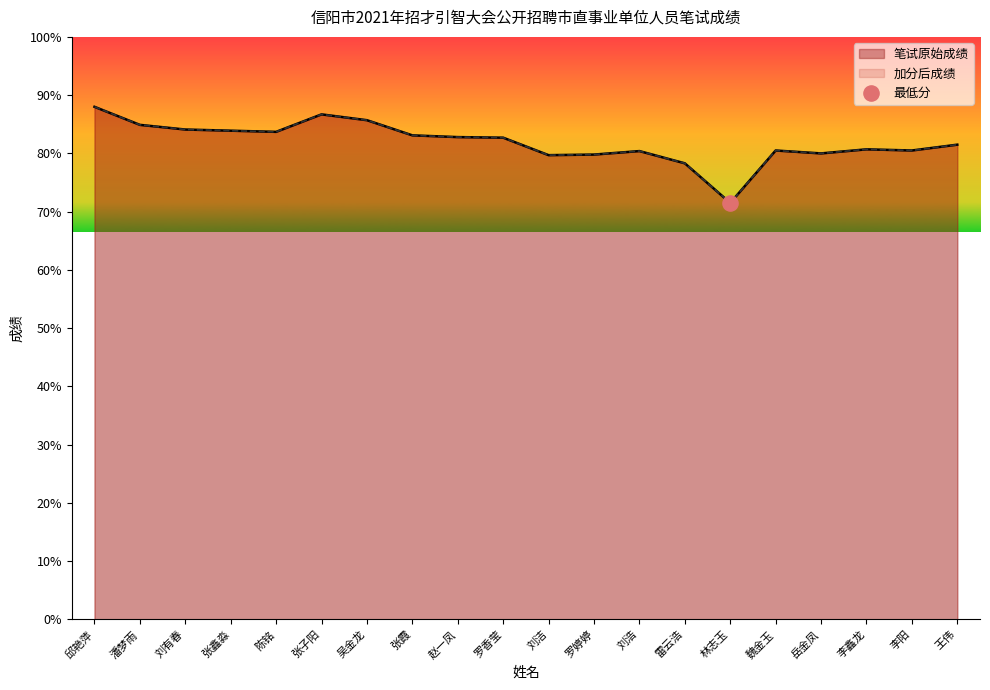

Which series has the largest total across all categories?

笔试原始成绩